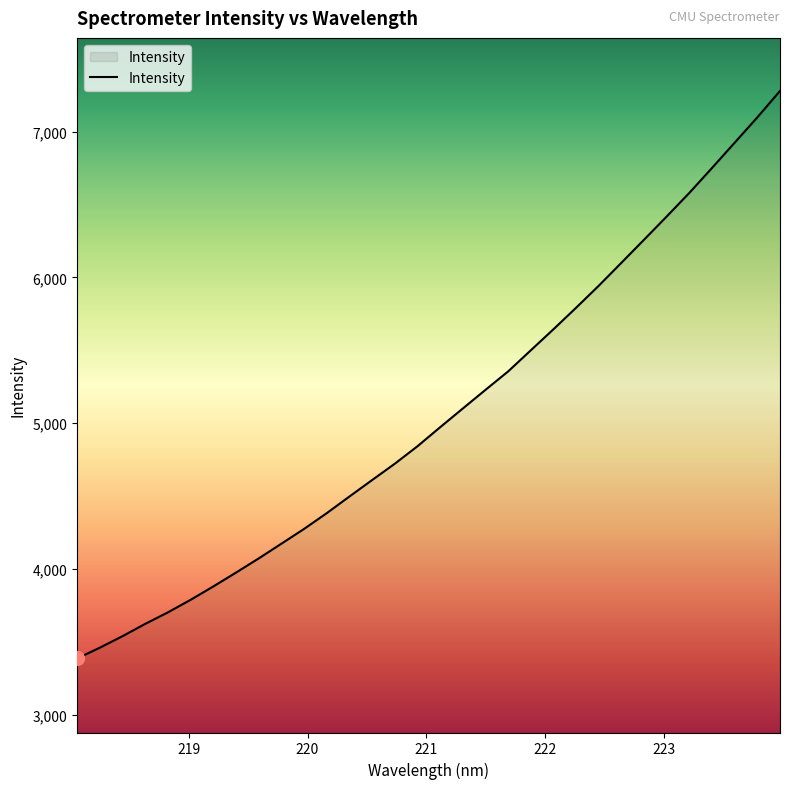

What is the difference between the maximum and minimum values?

3892.2